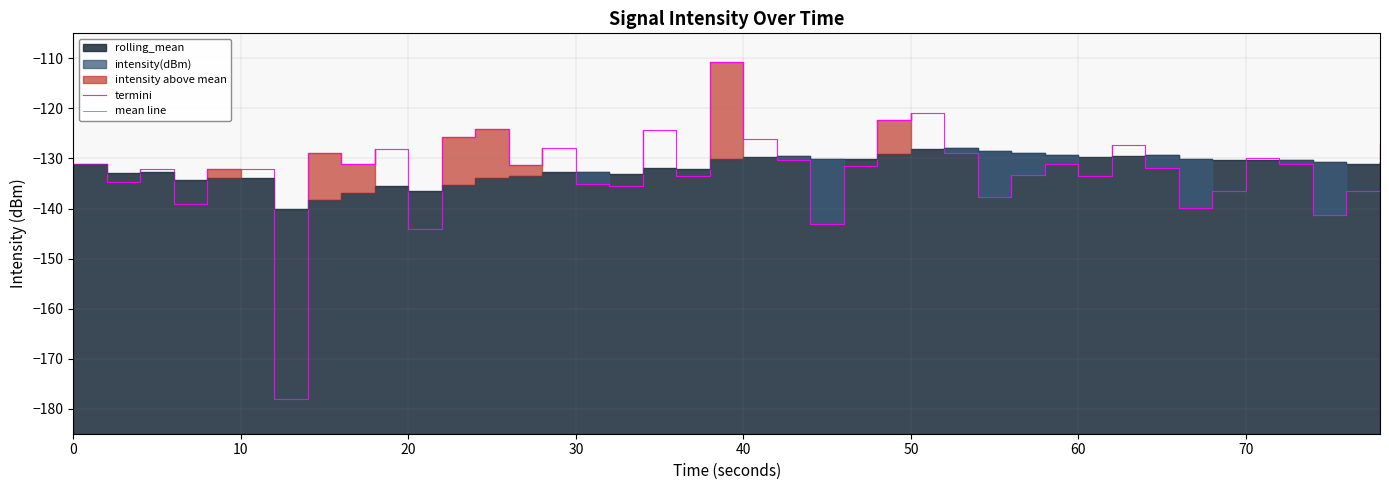

What is the maximum value for termini?

-110.7